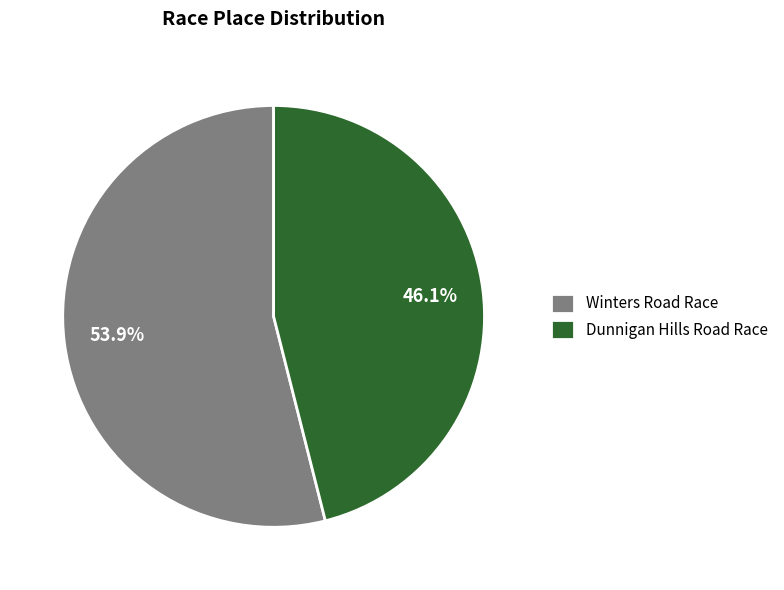

To the nearest percent, what percentage of the pie is Winters Road Race?

54%